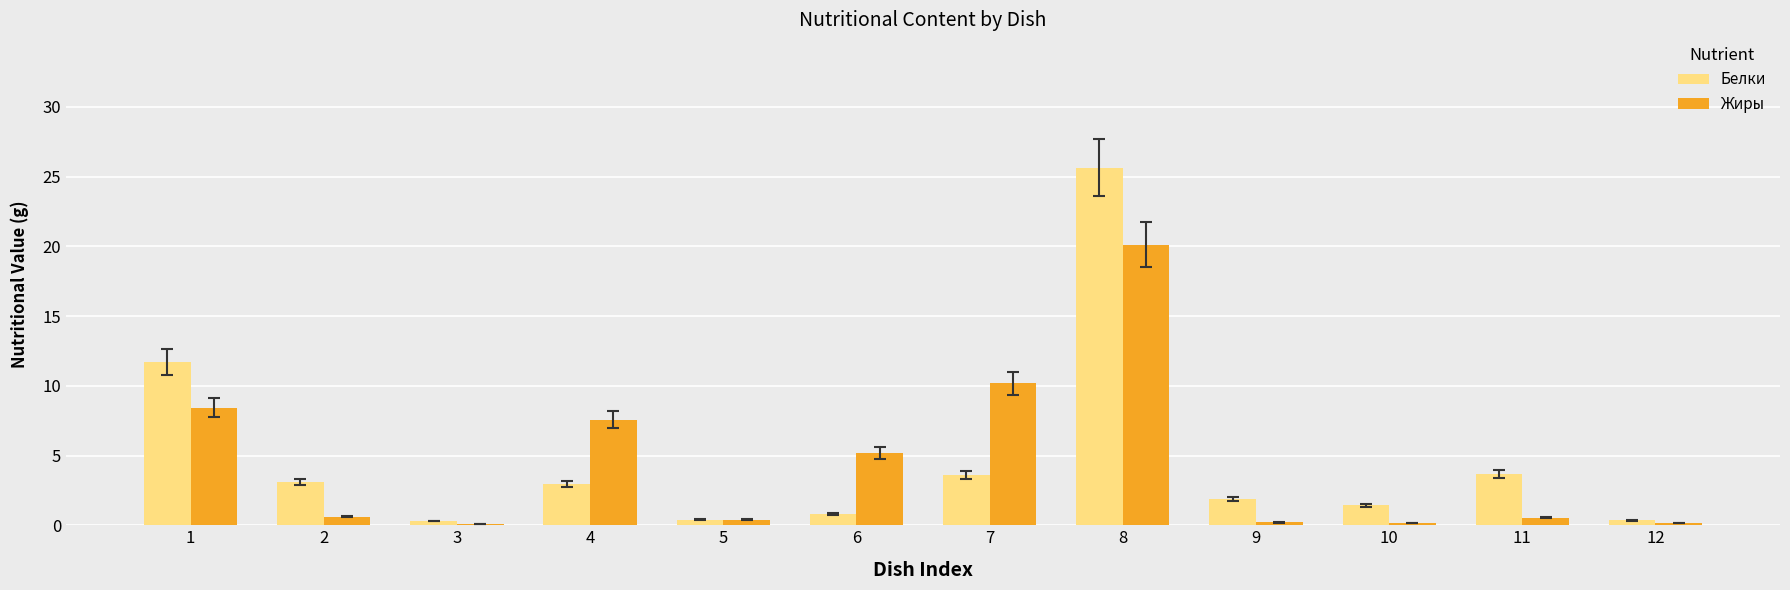

Is the value of Жиры at 4 greater than the value of Белки at 4?

Yes